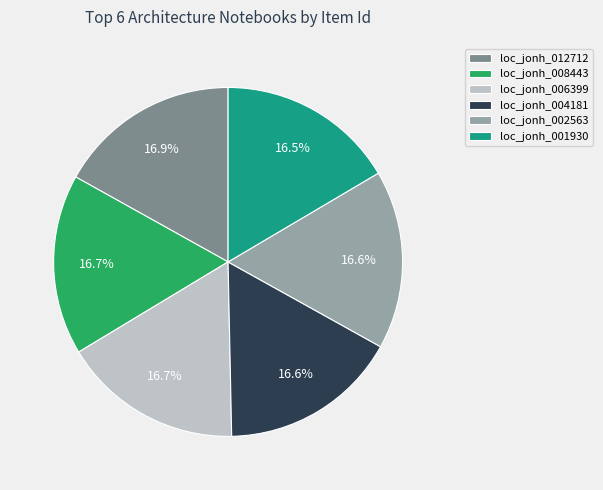

The loc_jonh_001930 slice represents 31% of the pie. True or false?

False